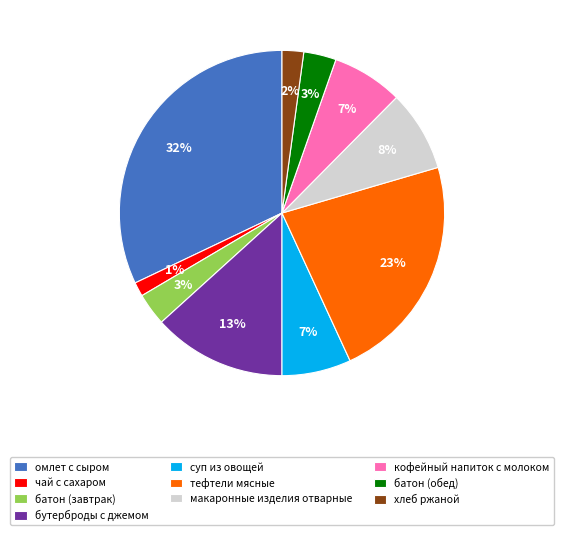

Does any single category account for the majority?

No